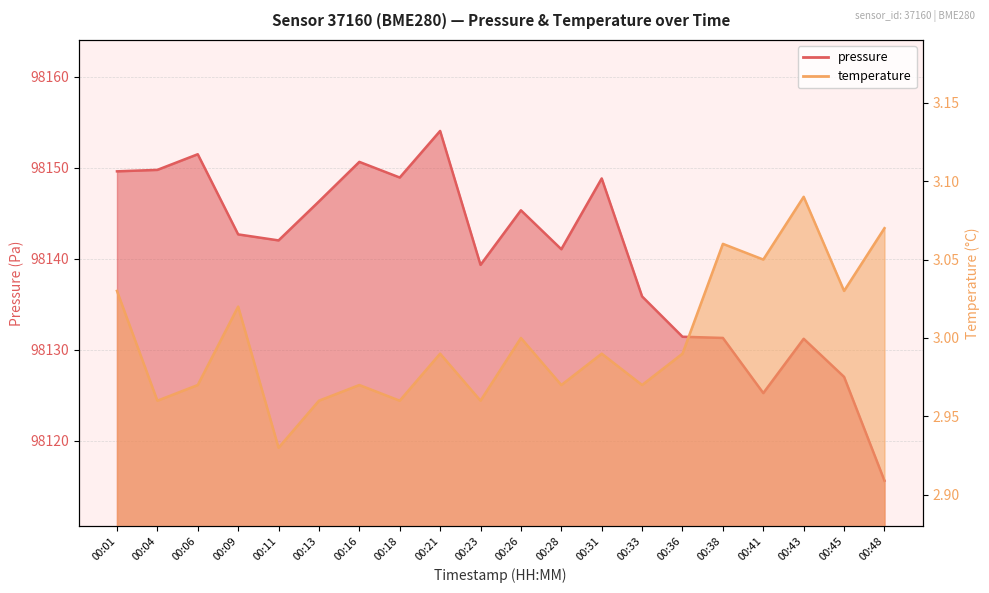

The value of temperature at 00:28 is 3.0. True or false?

True